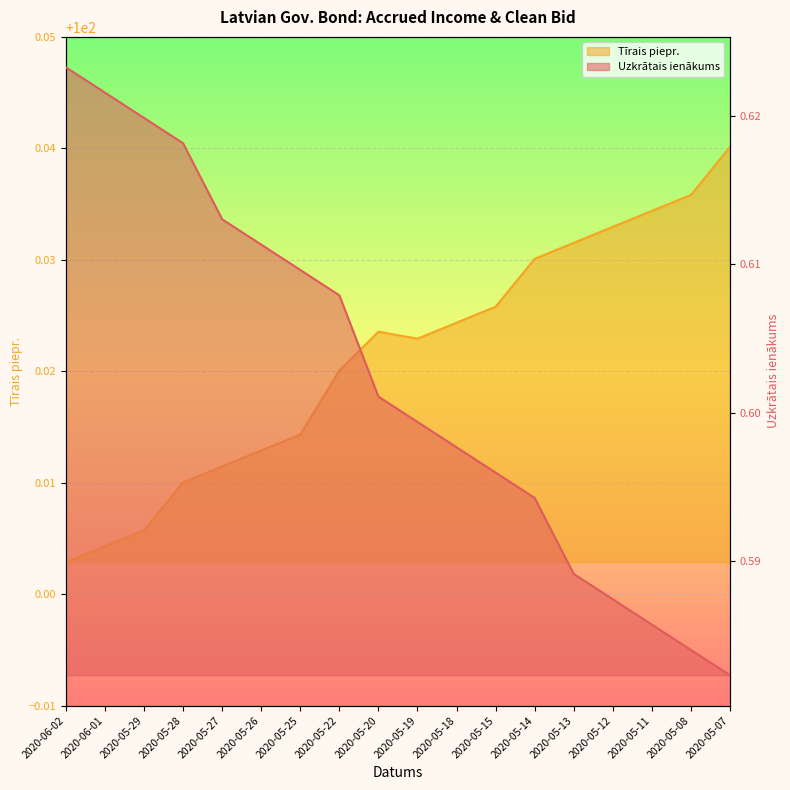

Which series changed the most between 2020-05-18 and 2020-05-14?

Tīrais piepr.